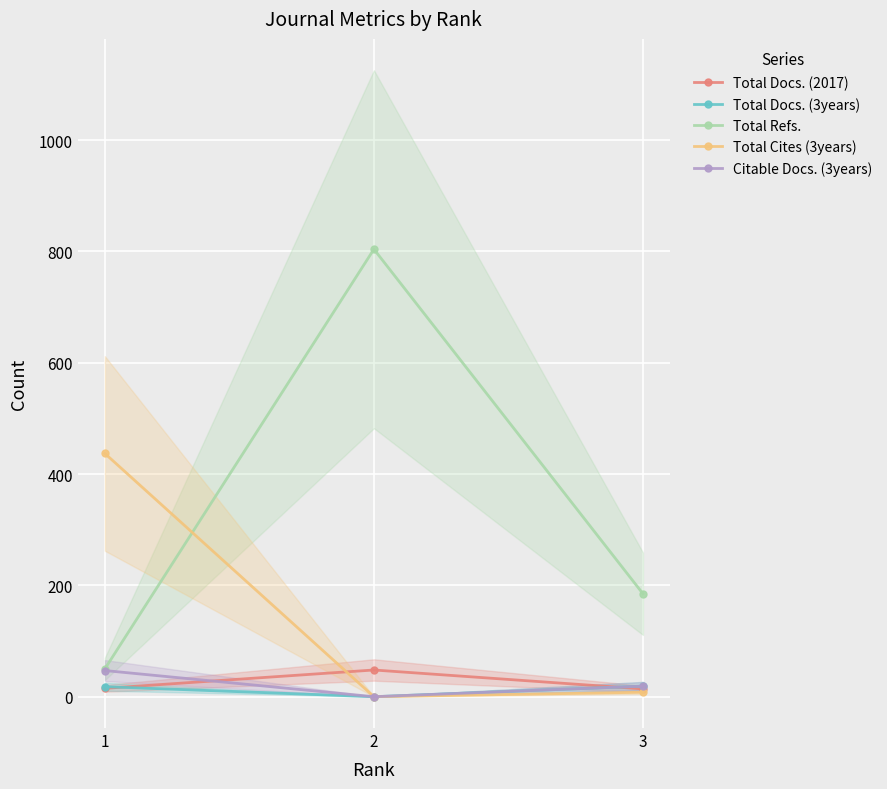

At which label does Total Docs. (3years) reach its peak?

3